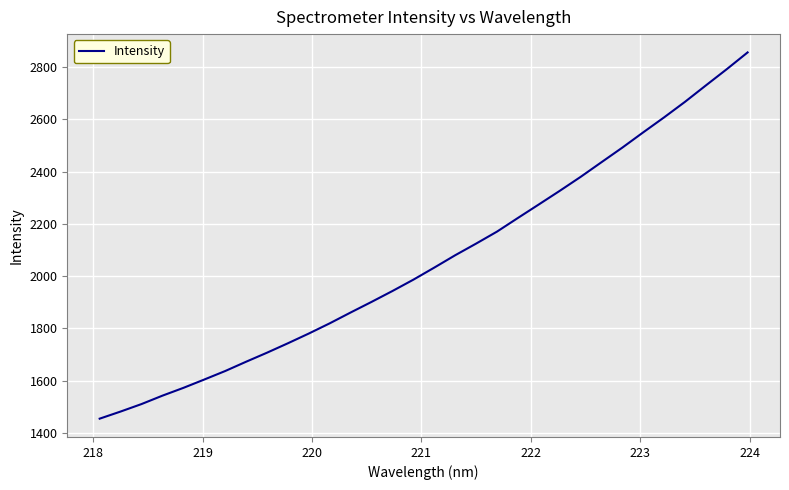

What is the greatest value displayed?

2856.5